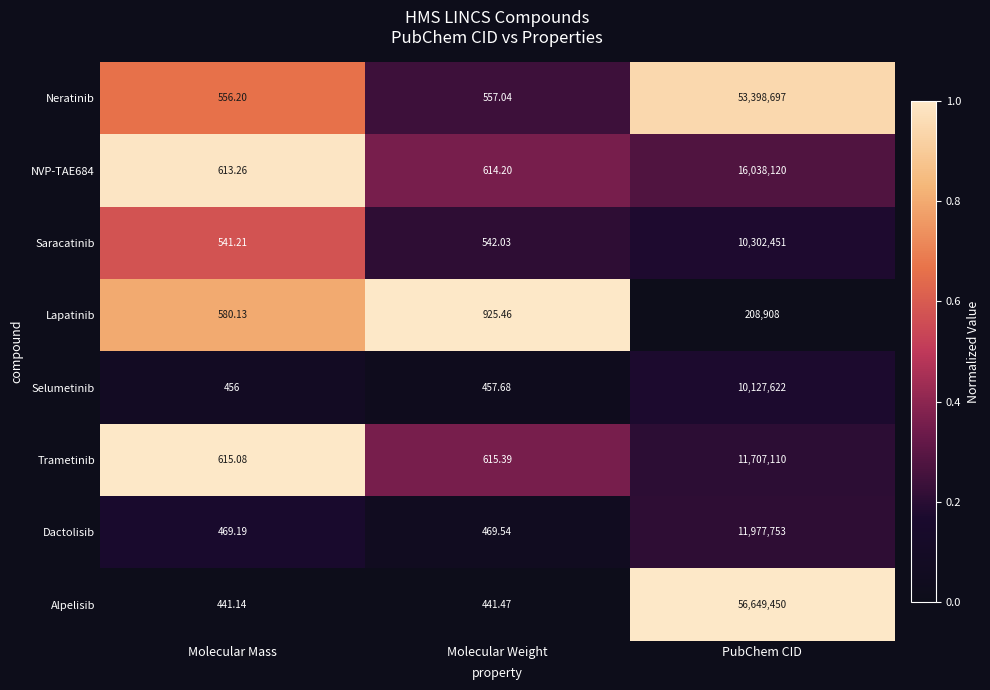

At which category does the chart reach its peak across all series?

PubChem CID